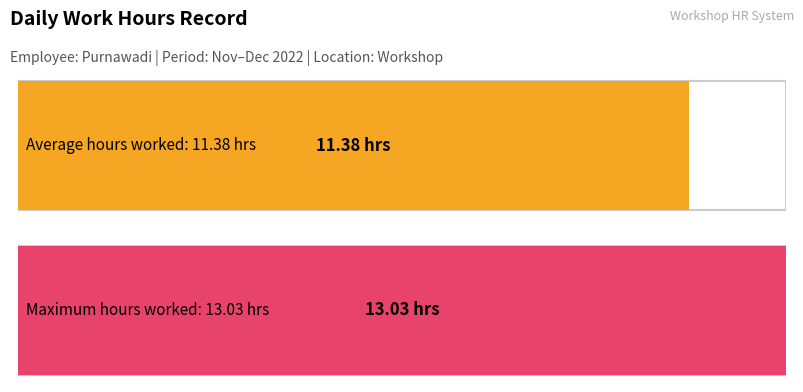

The value at 22 is 15.0. True or false?

False